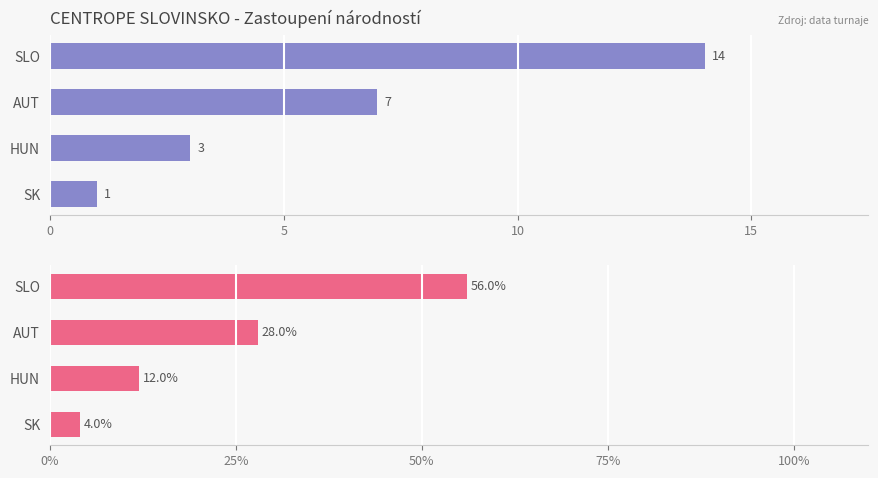

What is the average value of the Podíl hráčů (%) series?

25